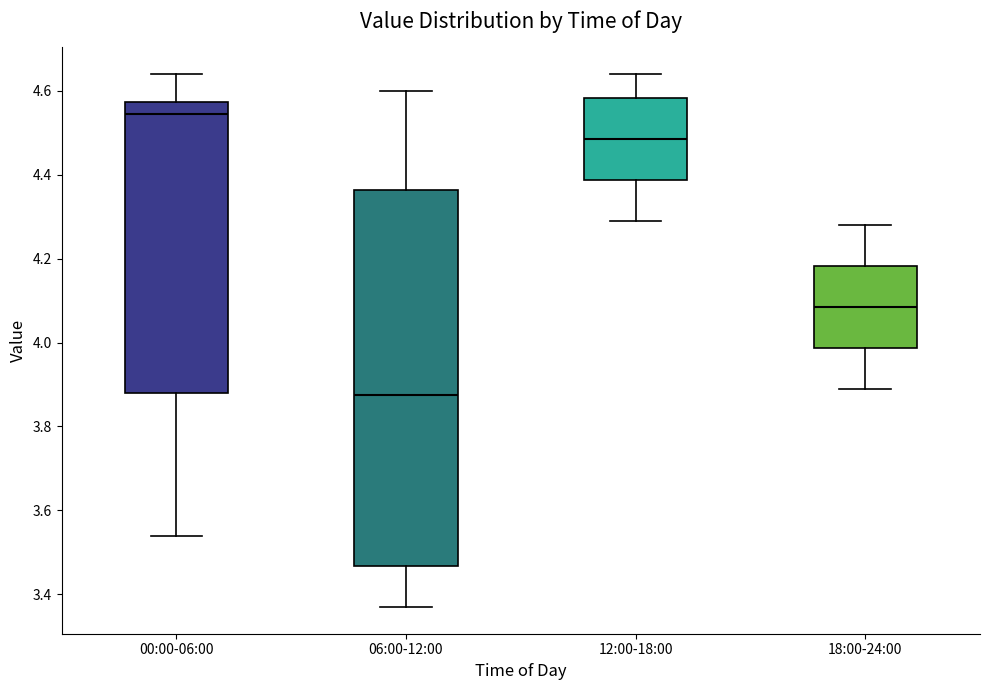

Reading left to right, read every box against the y-axis: the position of its median line, the range the box covers, and the ends of its whiskers. The values are not printed on the chart, so give them approximately, as read against the axis.

00:00-06:00: median 4.54, box 3.88 to 4.58, whiskers 3.54 to 4.64
06:00-12:00: median 3.88, box 3.46 to 4.36, whiskers 3.38 to 4.60
12:00-18:00: median 4.48, box 4.38 to 4.58, whiskers 4.30 to 4.64
18:00-24:00: median 4.08, box 3.98 to 4.18, whiskers 3.90 to 4.28